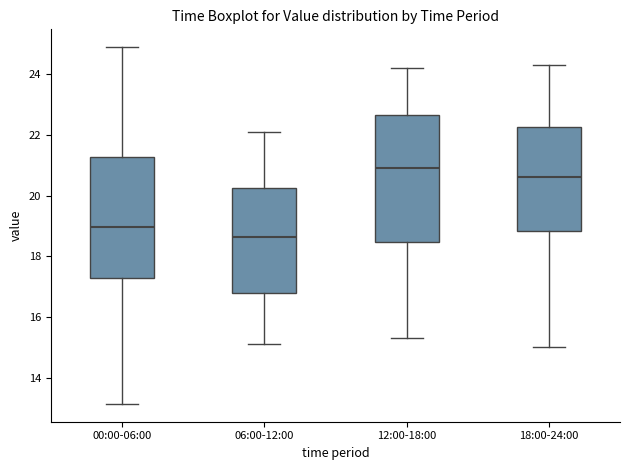

Reading left to right, read every box against the y-axis: the position of its median line, the range the box covers, and the ends of its whiskers. The values are not printed on the chart, so give them approximately, as read against the axis.

00:00-06:00: median 19.0, box 17.2 to 21.2, whiskers 13.2 to 25.0
06:00-12:00: median 18.6, box 16.8 to 20.2, whiskers 15.2 to 22.2
12:00-18:00: median 21.0, box 18.4 to 22.6, whiskers 15.4 to 24.2
18:00-24:00: median 20.6, box 18.8 to 22.2, whiskers 15.0 to 24.4